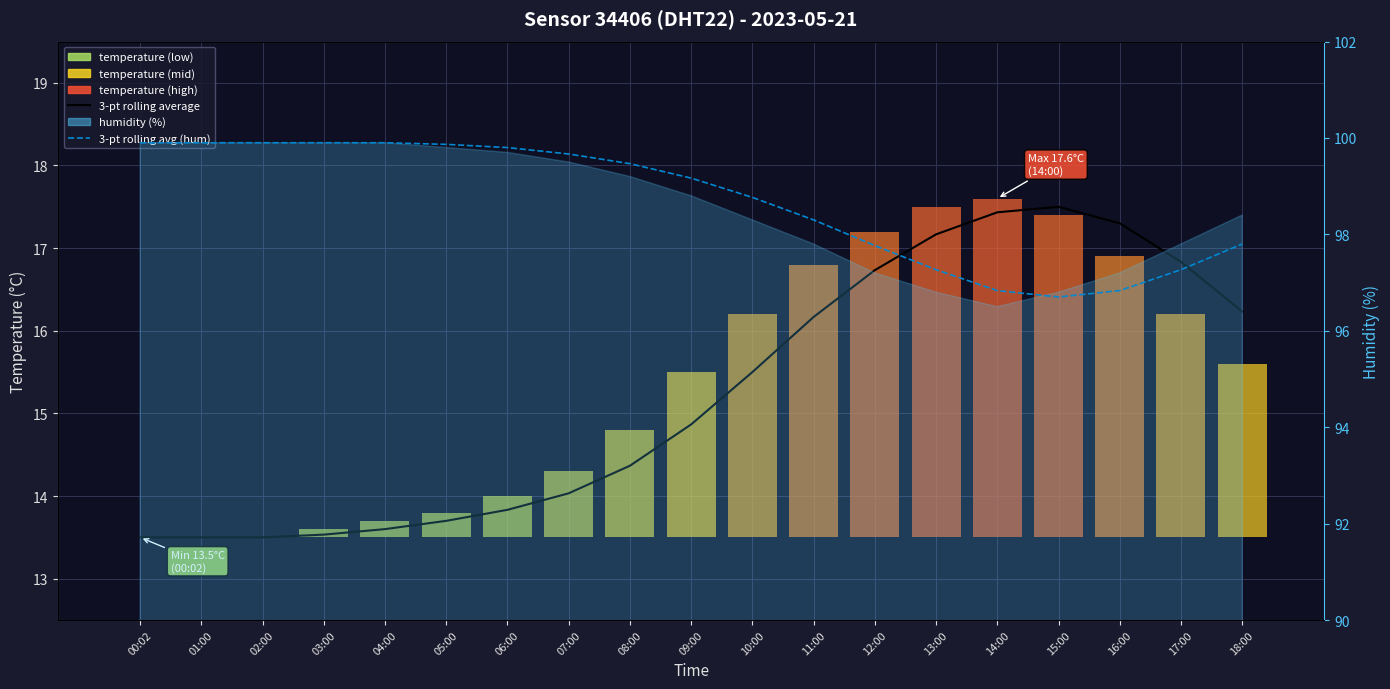

Which has a higher value, 06:00 or 05:00?

06:00